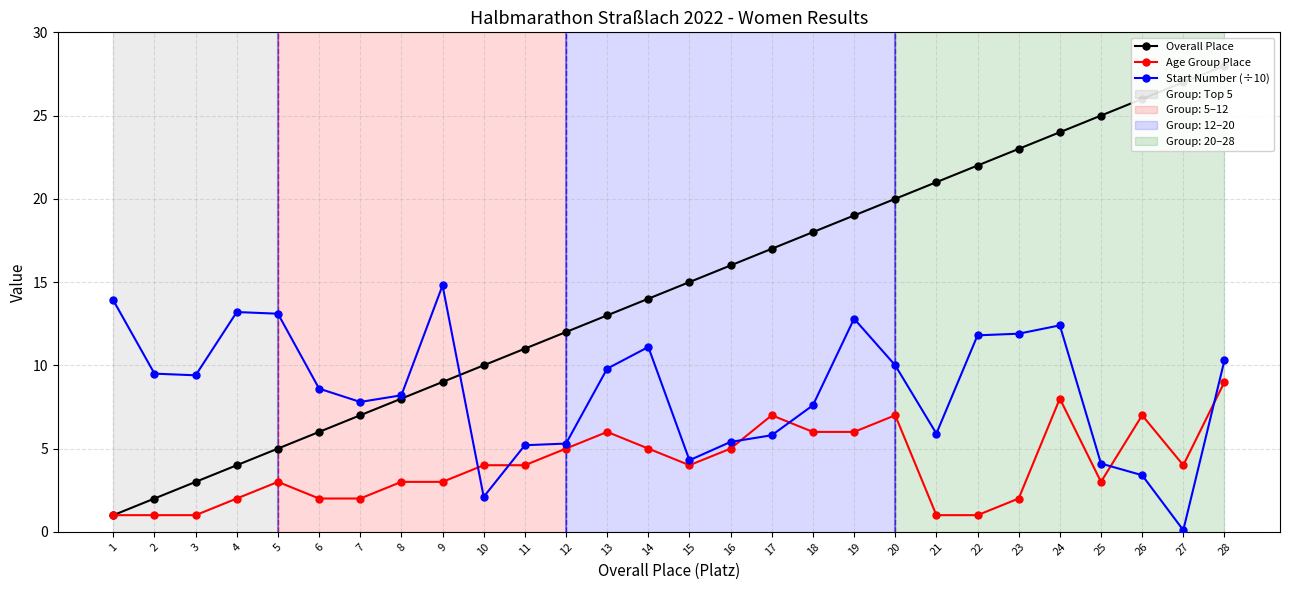

Does the chart display data point markers on the line(s)?

Yes